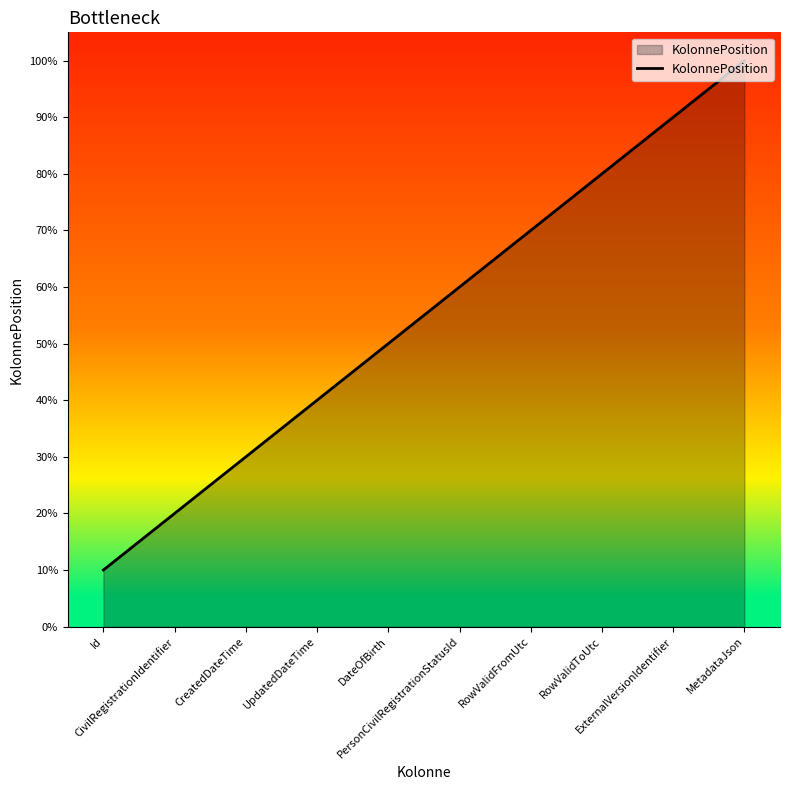

Does the chart display data point markers on the line(s)?

No